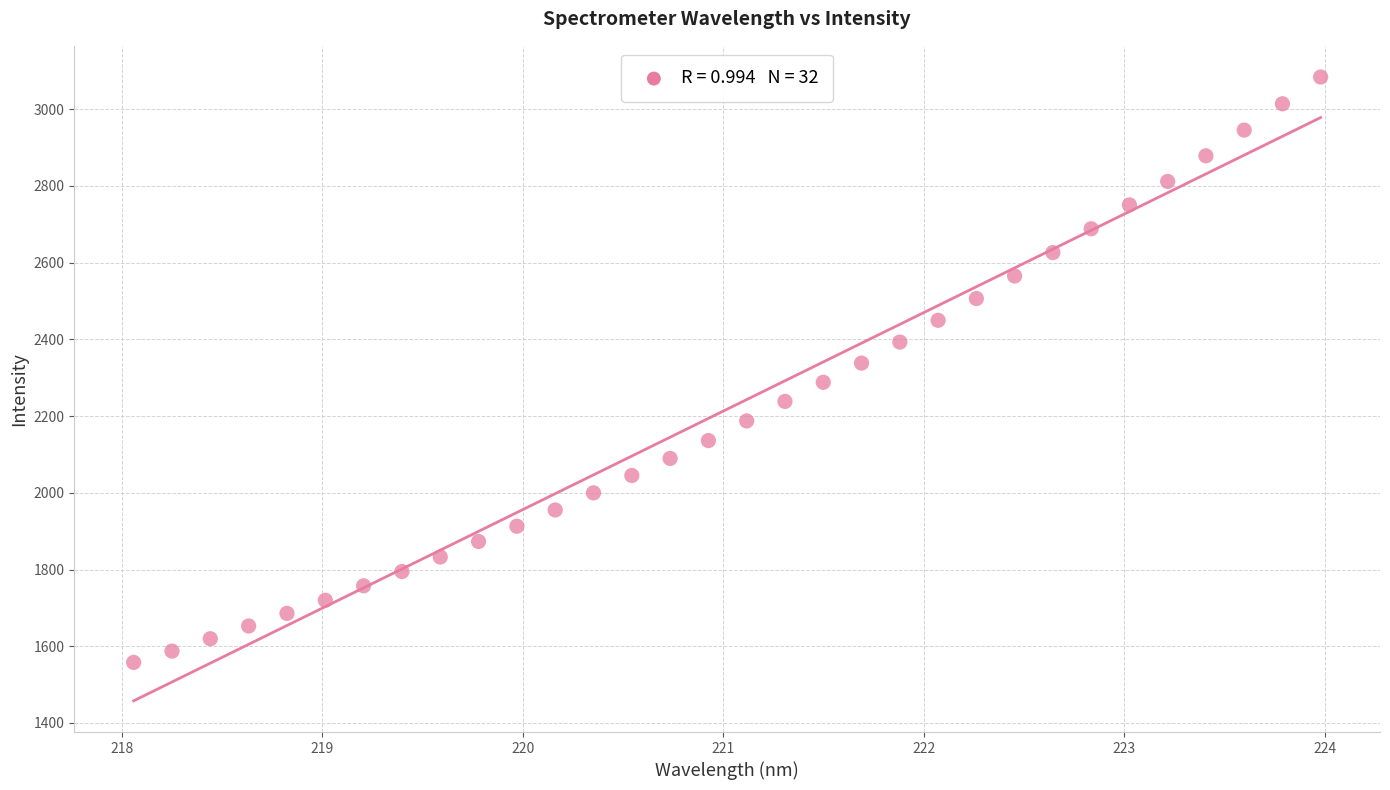

What is the range of Y values (max minus min)?

1525.9